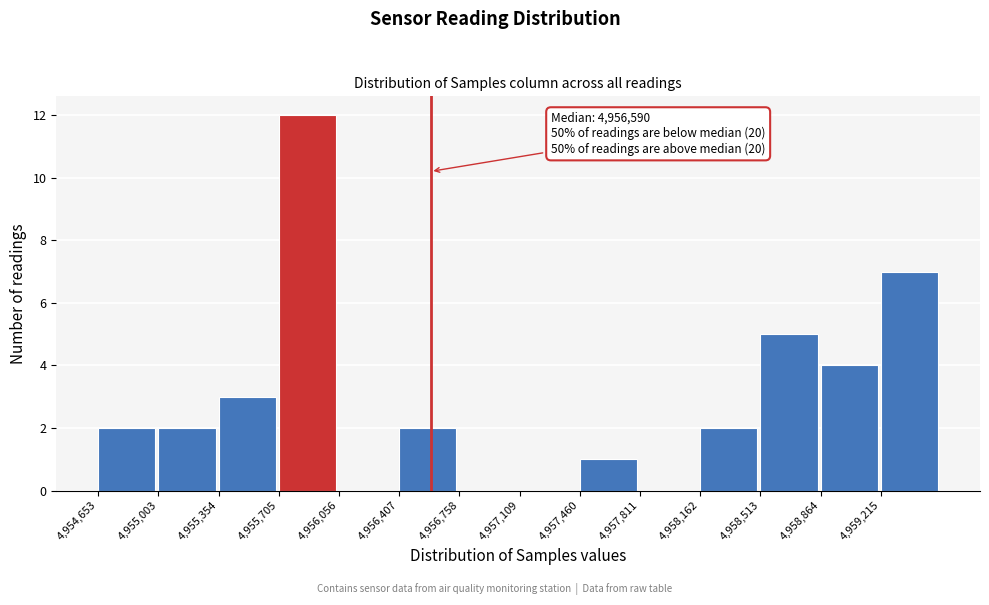

Over which range of the x-axis is the bar tallest?

4955700 to 4956050